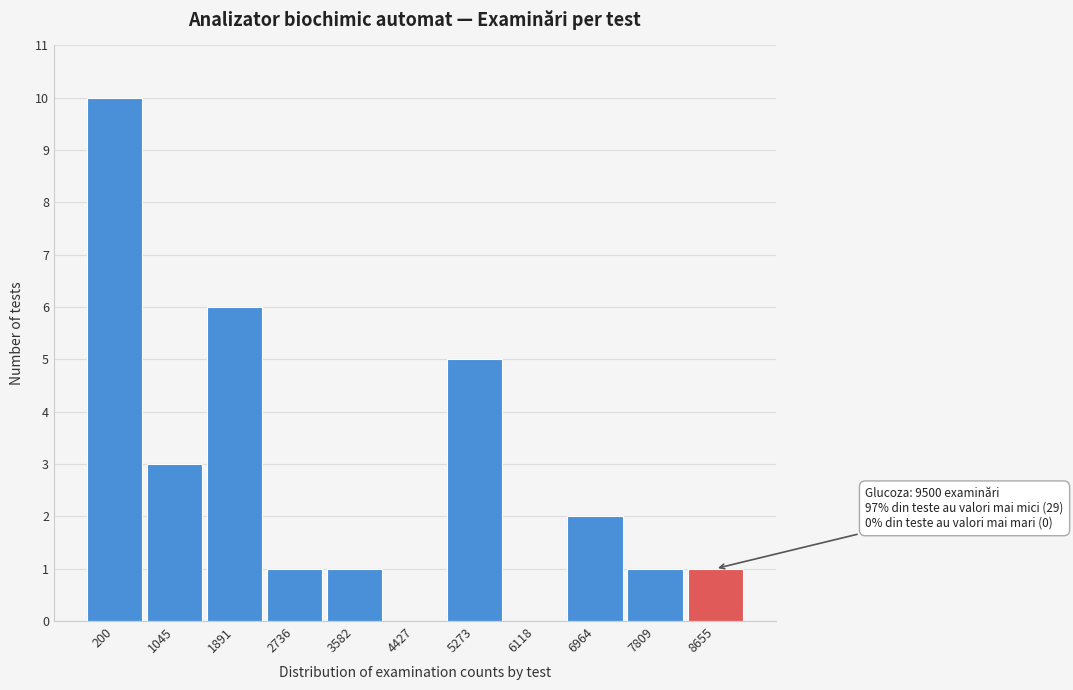

Reading right to left, list all the values displayed in this chart.

8655=1	7809=1	6964=2	6118=0	5273=5	4427=0	3582=1	2736=1	1891=6	1045=3	200=10